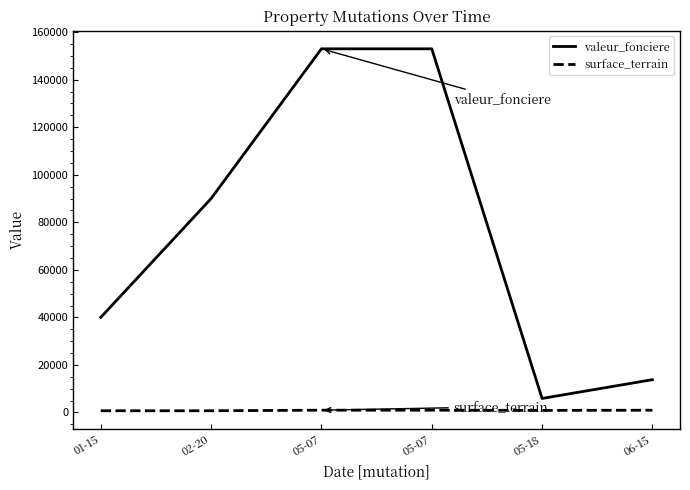

How many lines are shown in the chart?

2